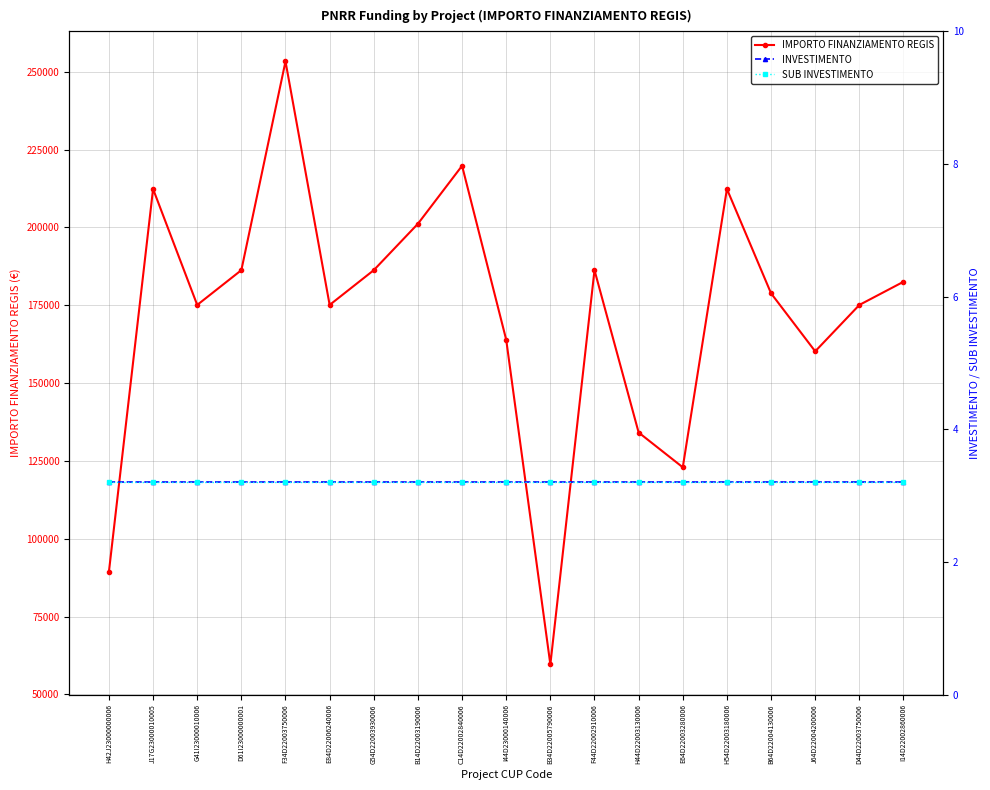

What is the average value of the IMPORTO FINANZIAMENTO REGIS series?

172368.0